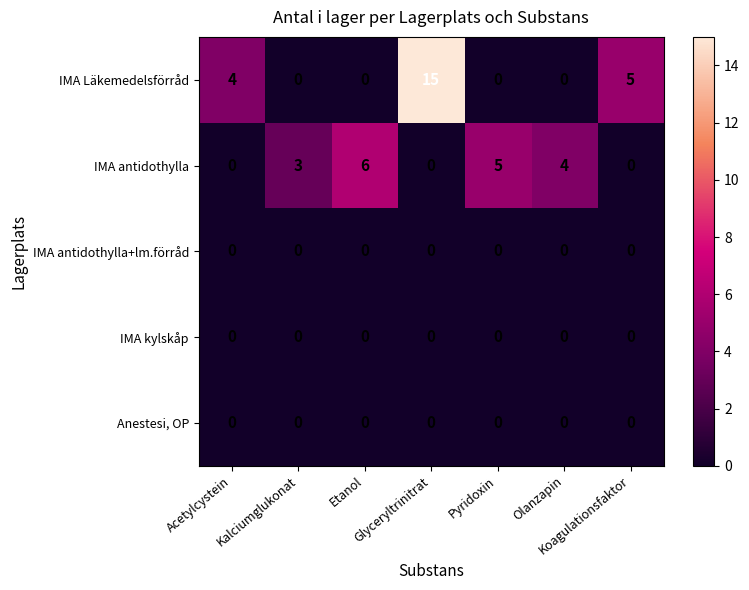

Which series has the largest total across all categories?

IMA Läkemedelsförråd